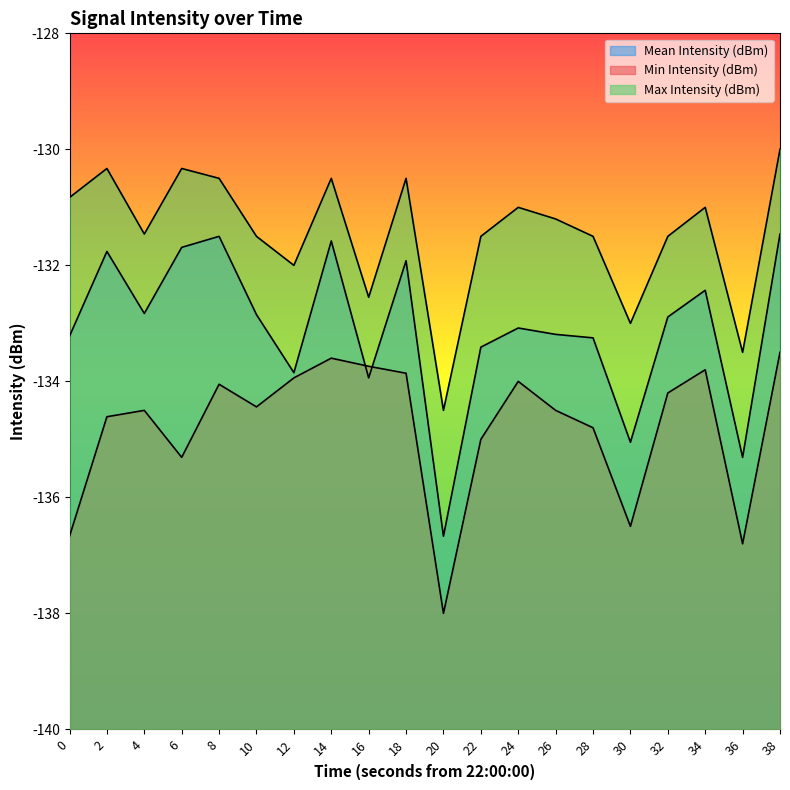

Read the Mean Intensity (dBm) value at 4.

-132.8